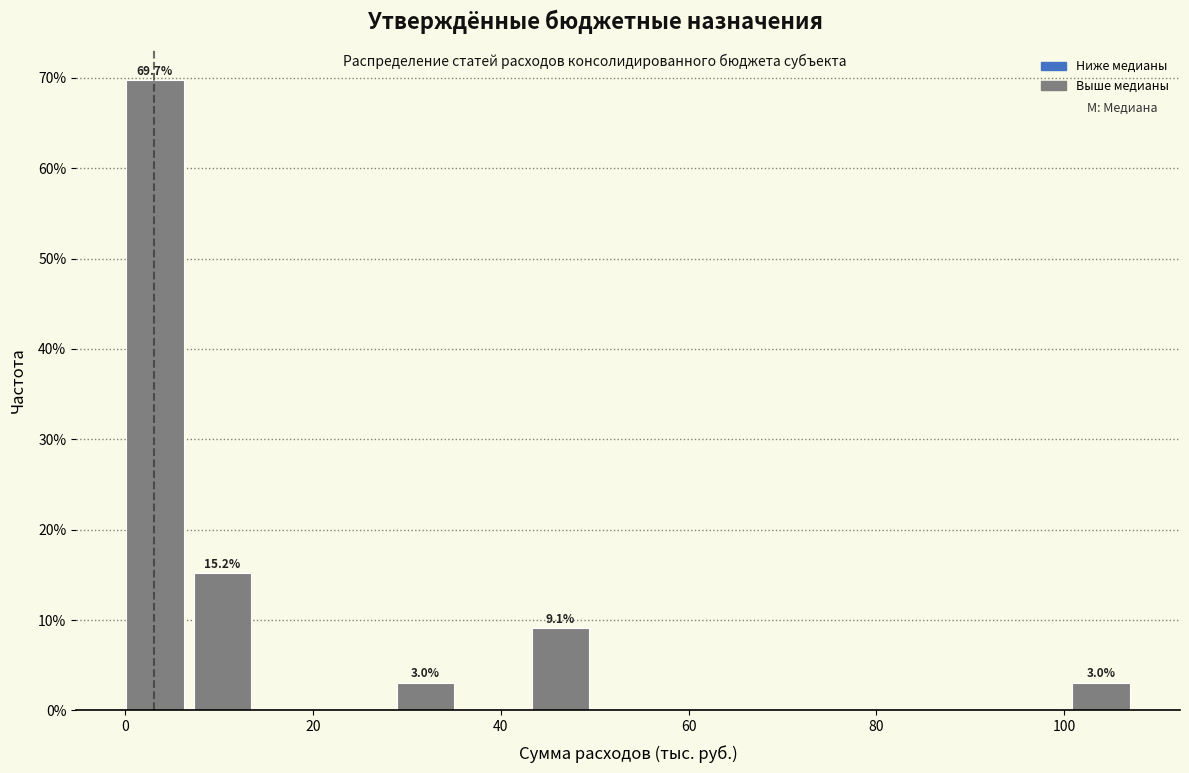

Read against the x-axis, roughly where is the centre of the tallest bar?

4